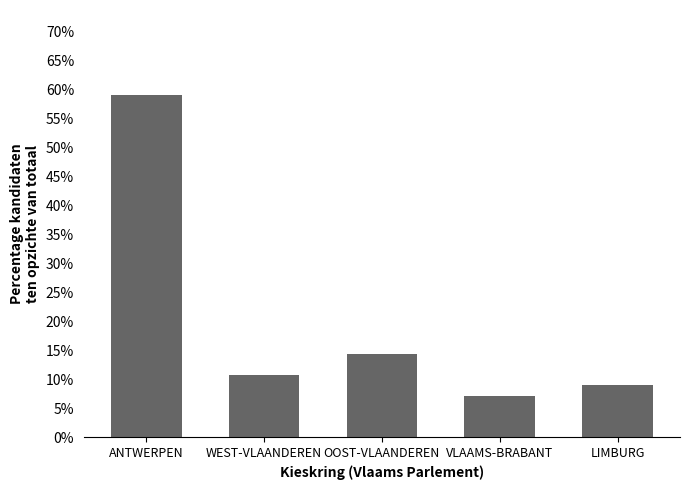

Does the chart contain any negative values?

No